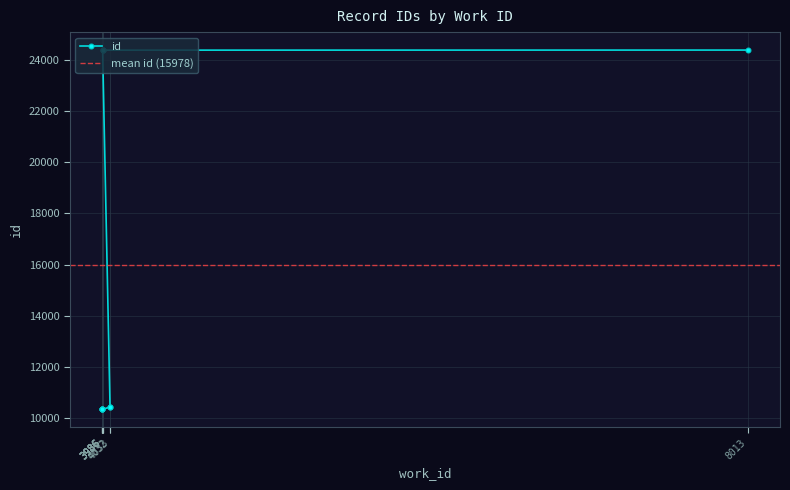

How many lines are shown in the chart?

1